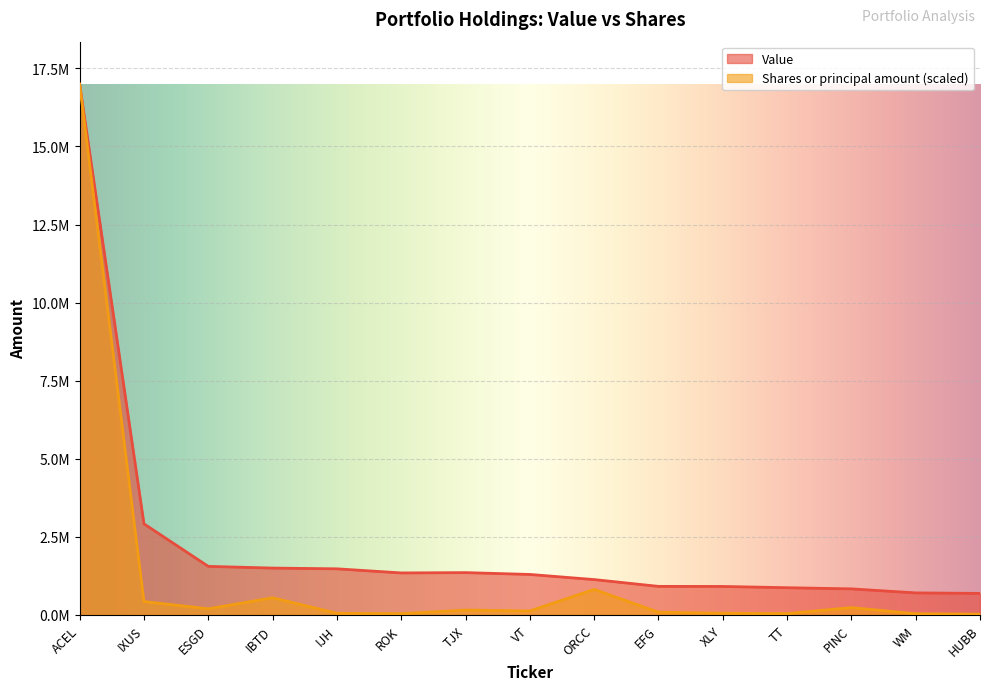

Does the chart display data point markers on the line(s)?

No